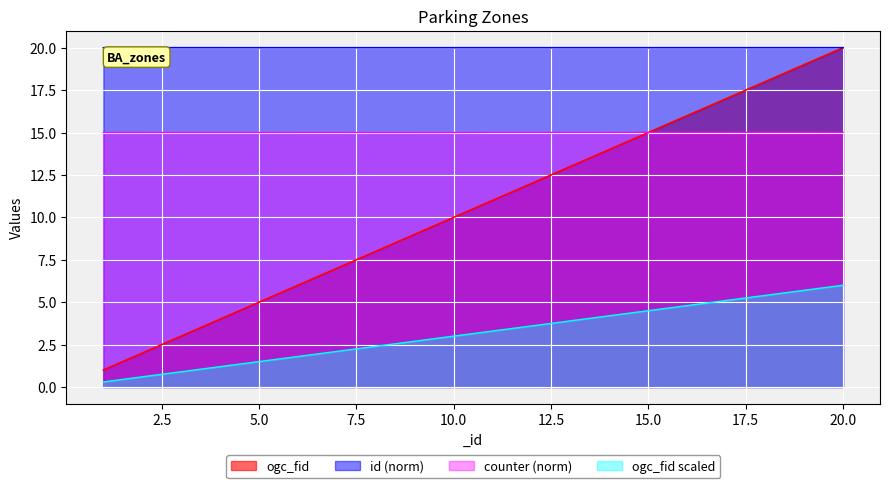

What is the sum of the id values at 4 and 19?

40.0